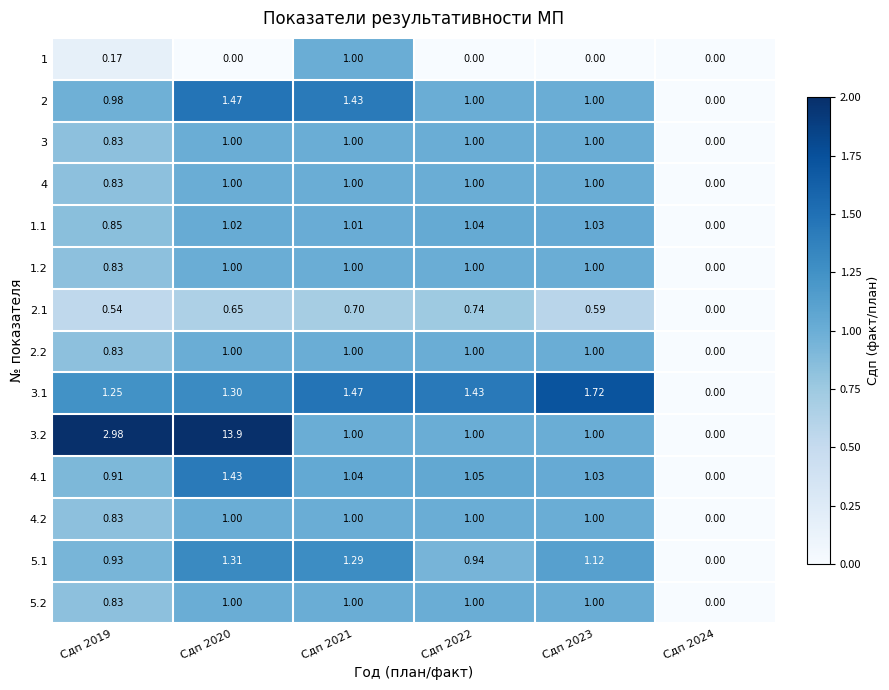

Which series has the largest range (max minus min)?

3.2